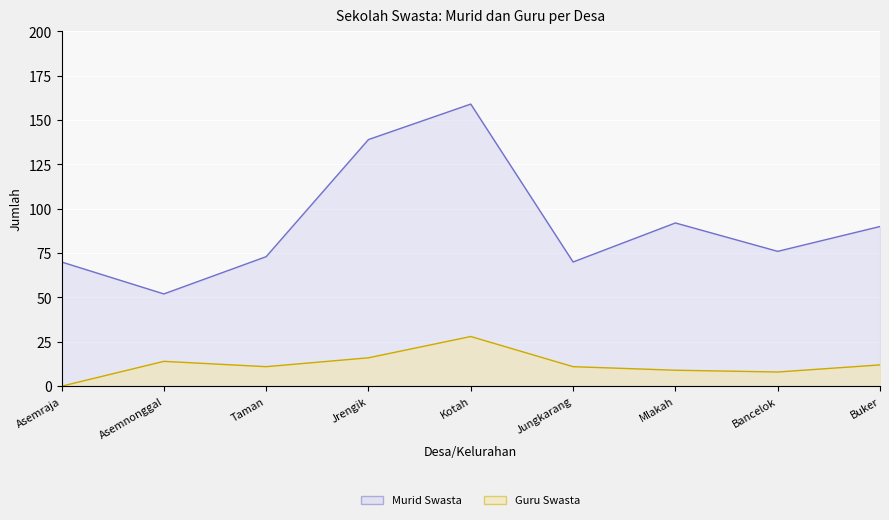

What is the label of the 5th point from the right?

Kotah